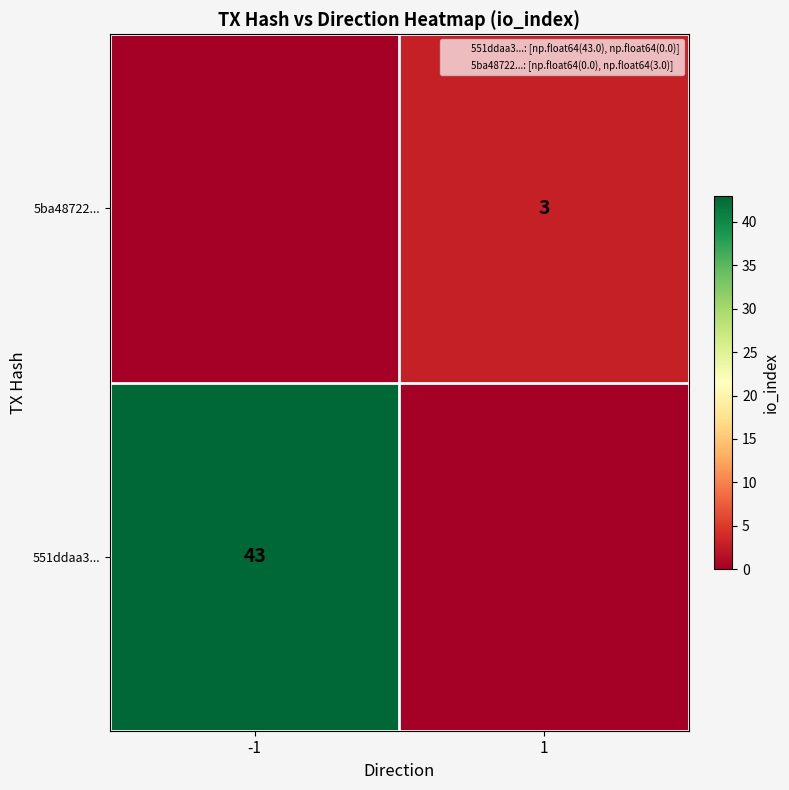

What is the total value across all series at 1?

3